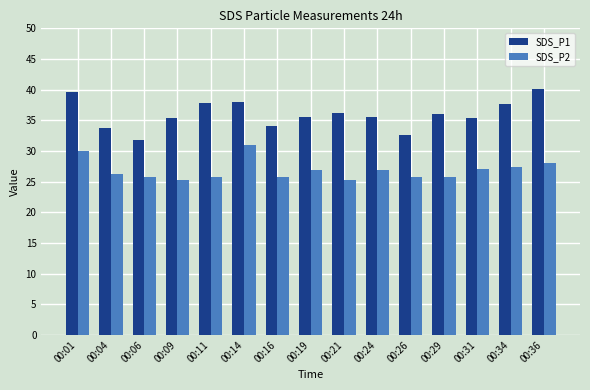

What are all the series names shown in the legend?

SDS_P1, SDS_P2